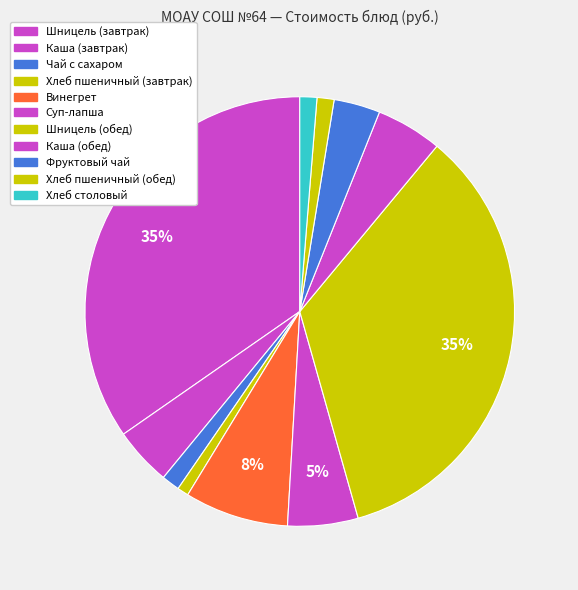

To the nearest percent, what portion does Шницель (обед) represent?

35%